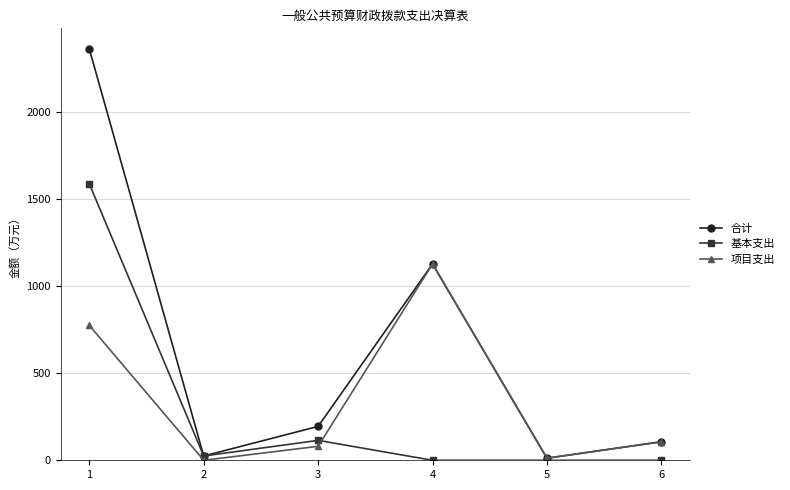

What value does the 基本支出 series have at 1?

1587.0